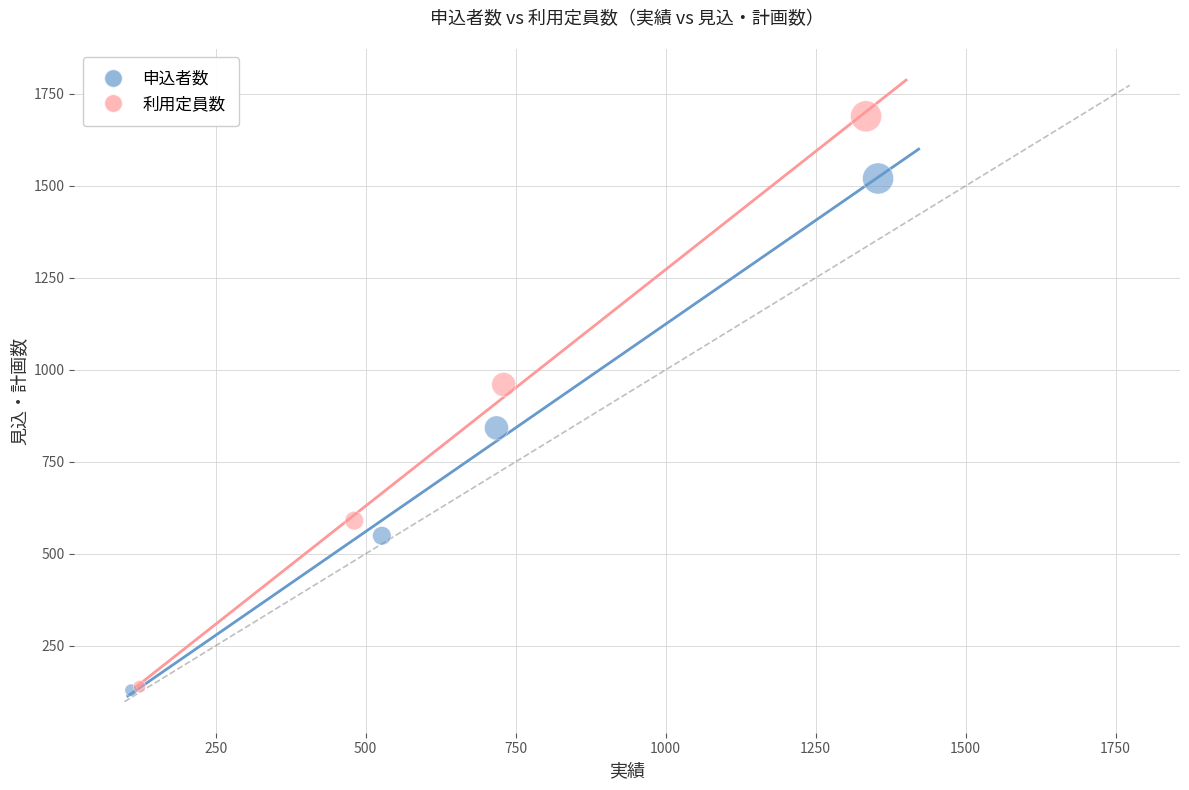

Which series has the largest Y range (max minus min)?

利用定員数